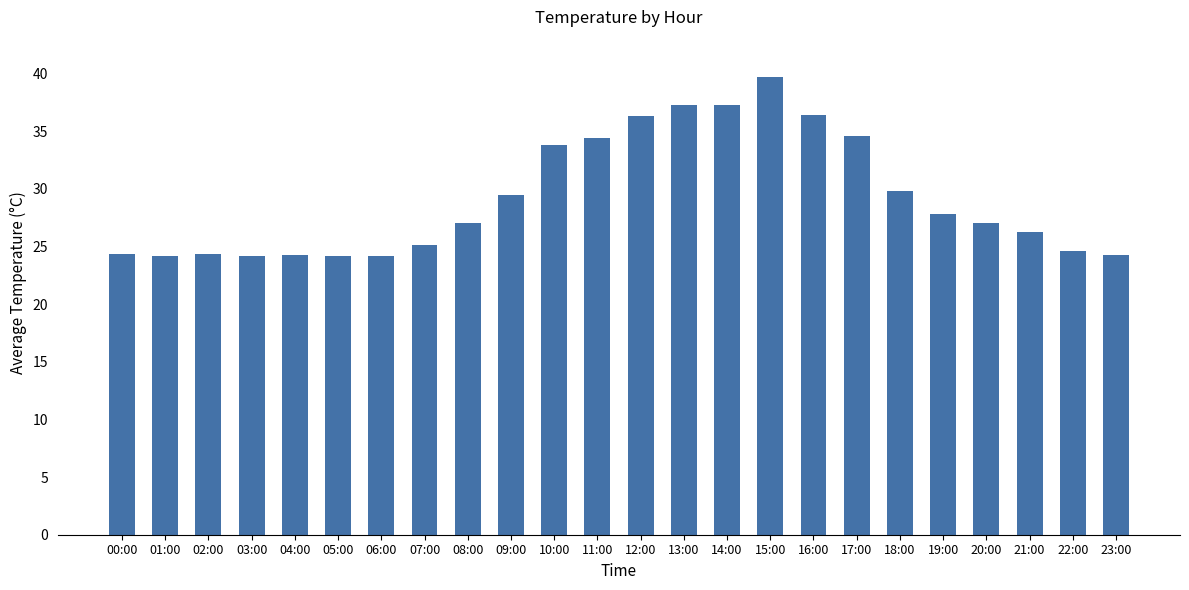

Are the bars grouped side by side (vs. stacked)?

No